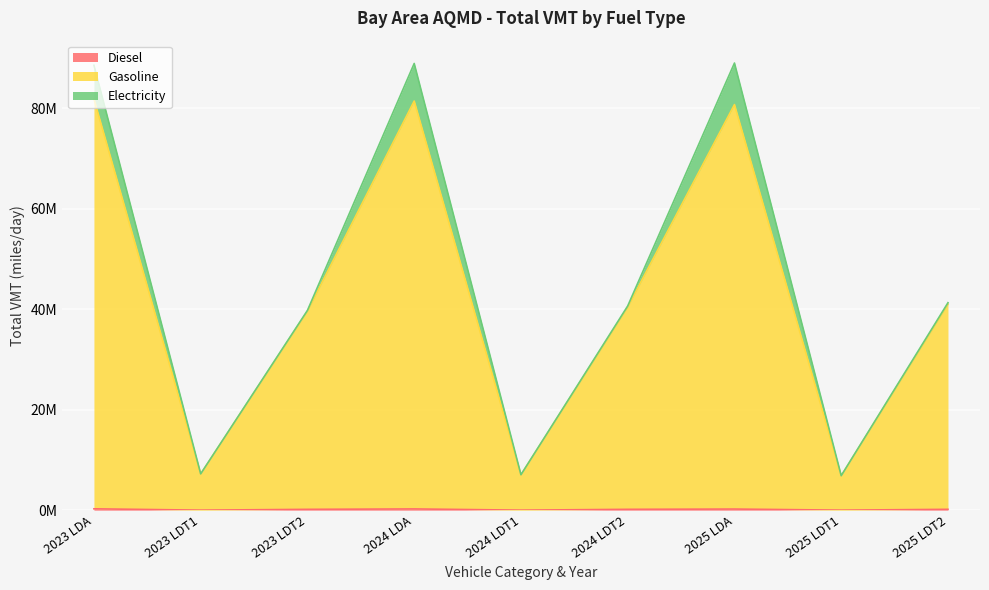

Where is Gasoline nearest to the value 44326600?

2025 LDT2